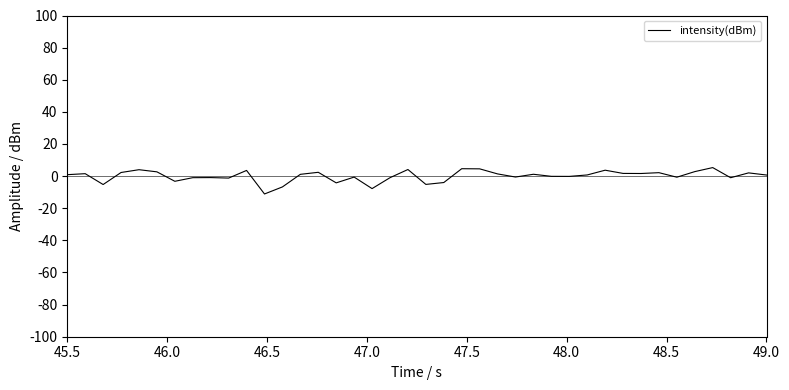

What is the difference between the maximum and minimum values?

16.4